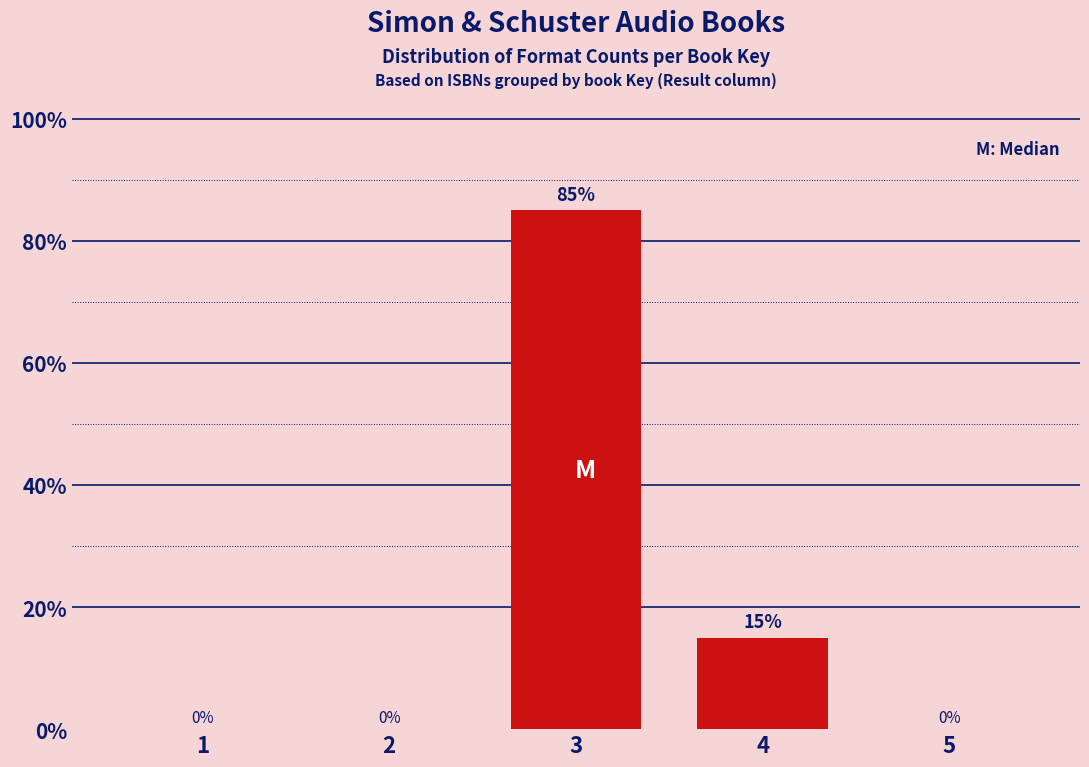

Reading left to right, extract all data points from this chart.

1=0	2=0	3=85	4=15	5=0